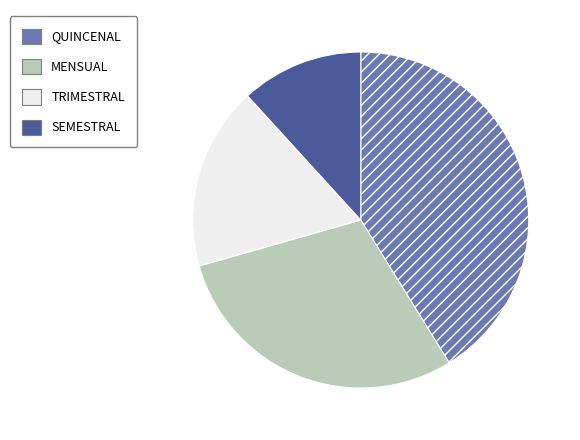

What is the smallest slice in the pie chart?

SEMESTRAL